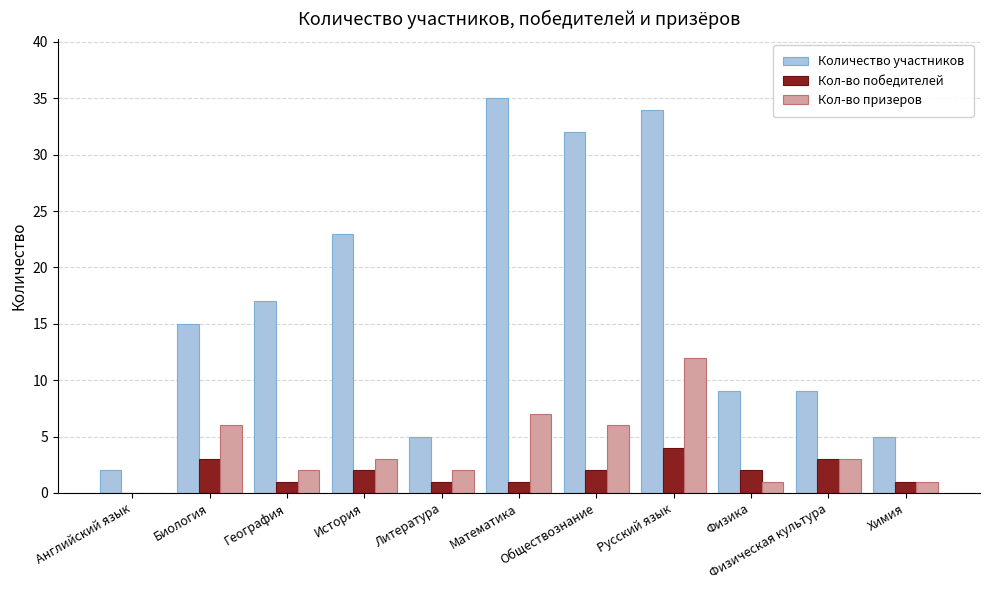

What is the total value across all series at История?

28